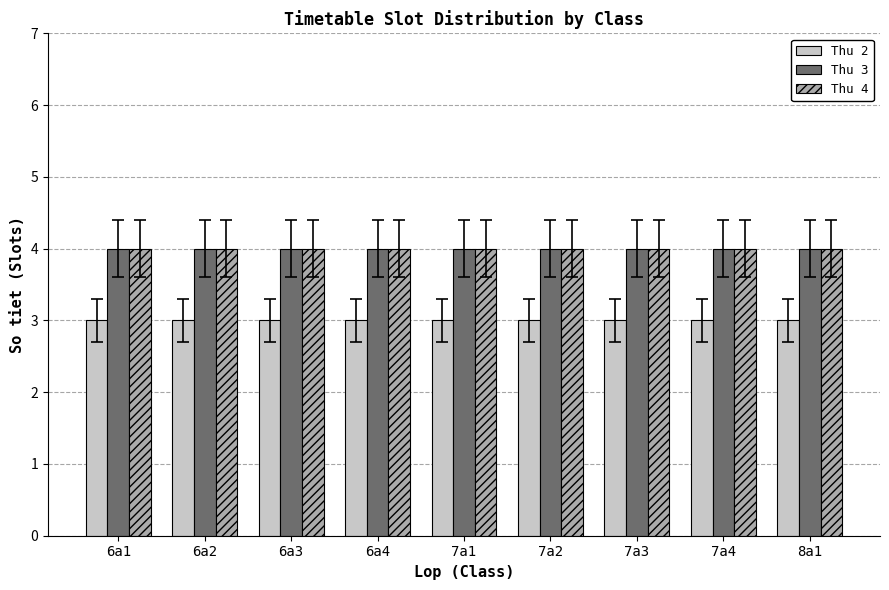

How many categories are shown in the chart?

9